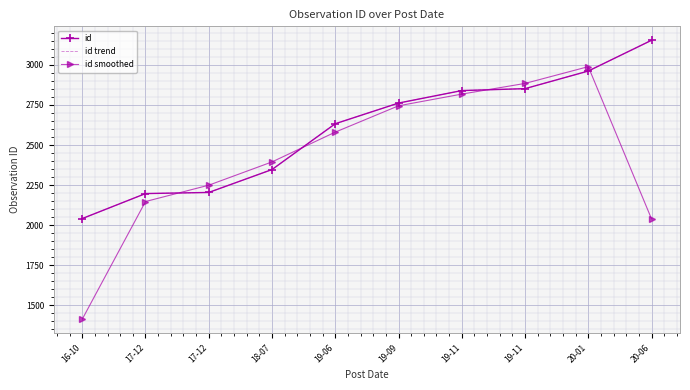

What is the value of the id smoothed point at the 7th from the left?

2818.0